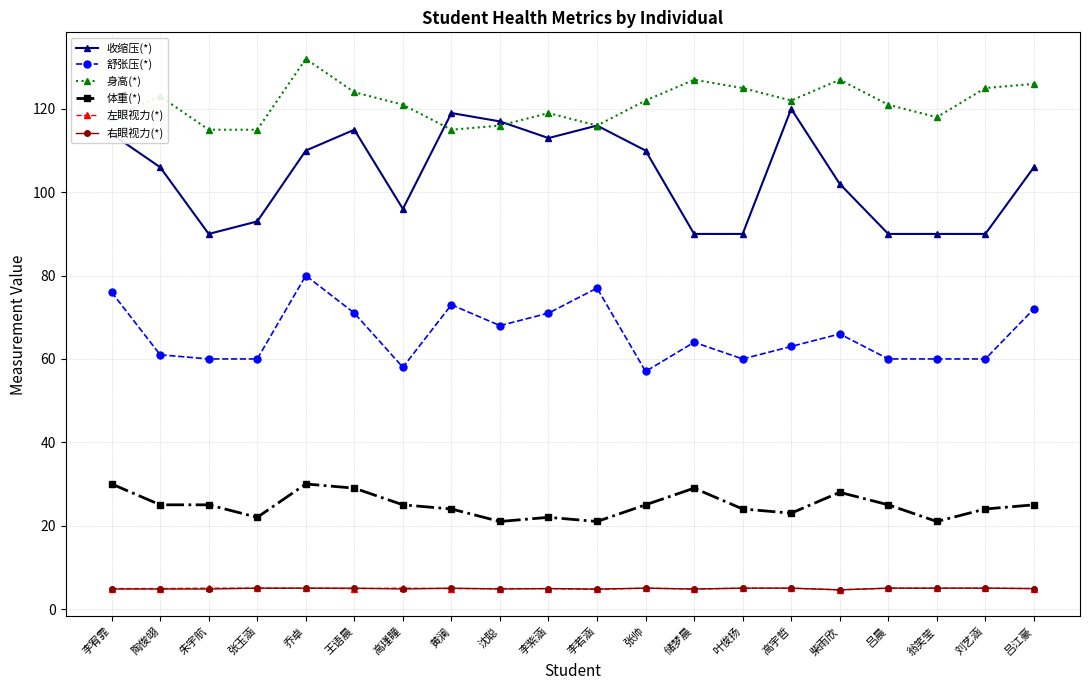

What is the difference between the highest and lowest values at 高宇哲?

117.0